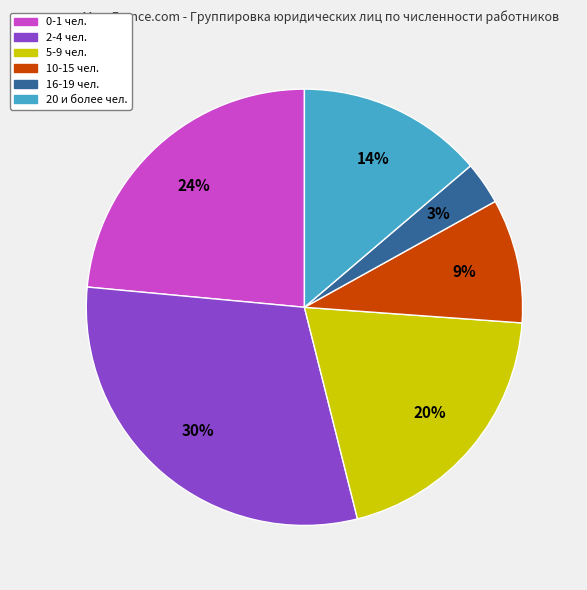

What is the smallest slice in the pie chart?

16-19 чел.